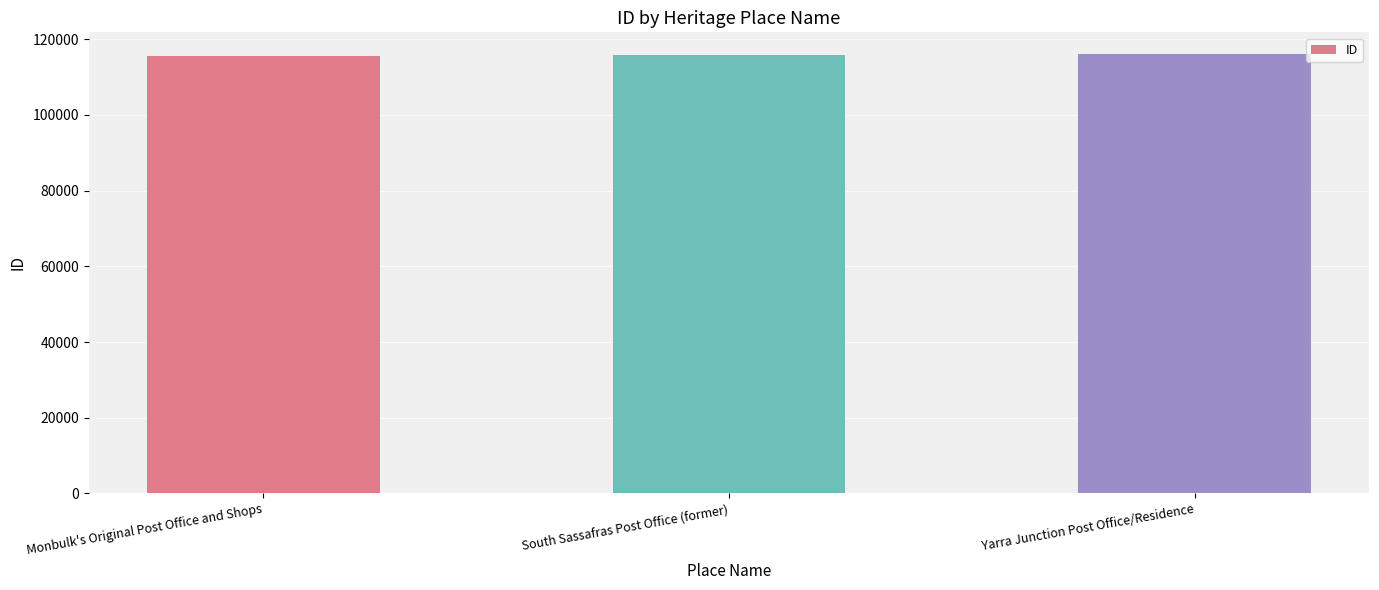

What is the maximum value shown in the chart?

115984